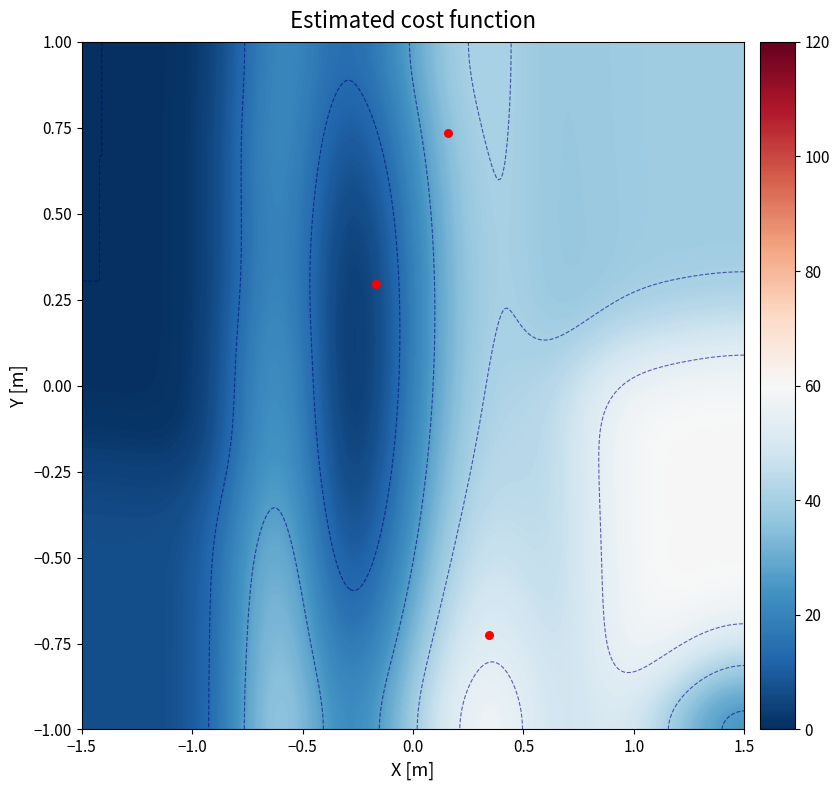

How many data points are less than -1?

11